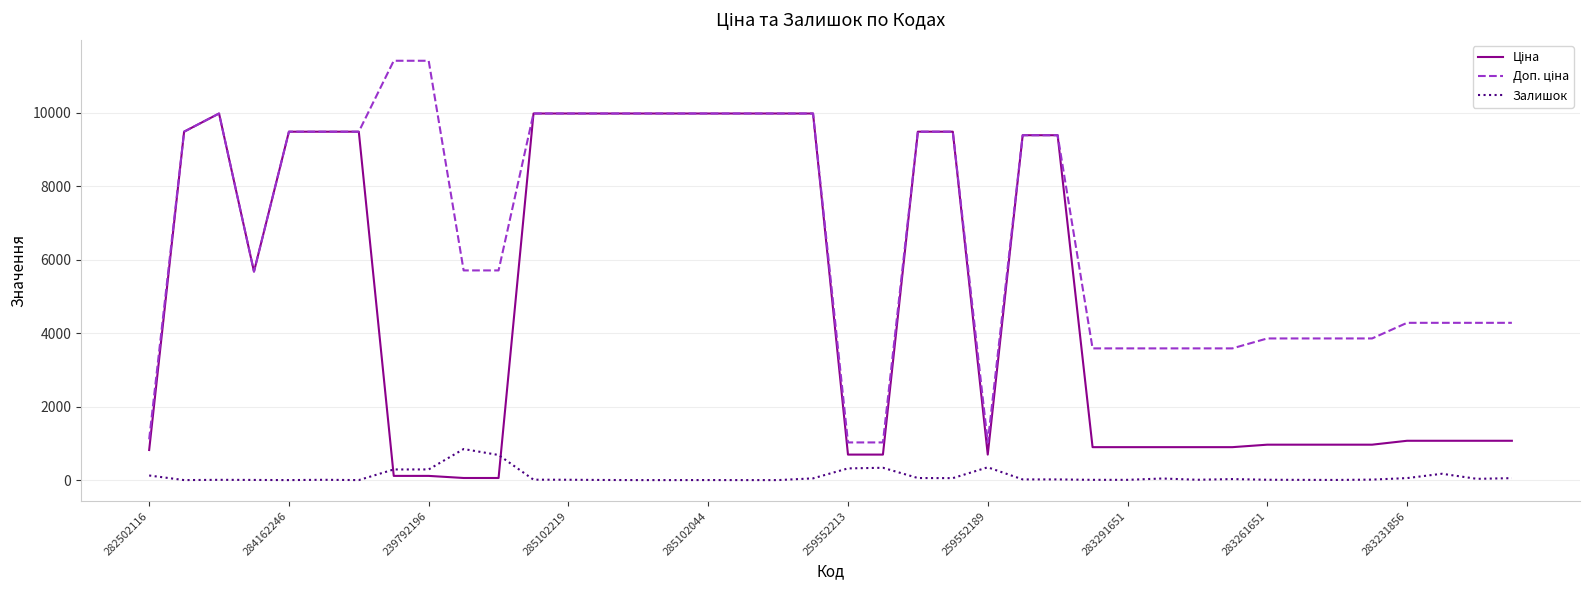

How many lines are shown in the chart?

3